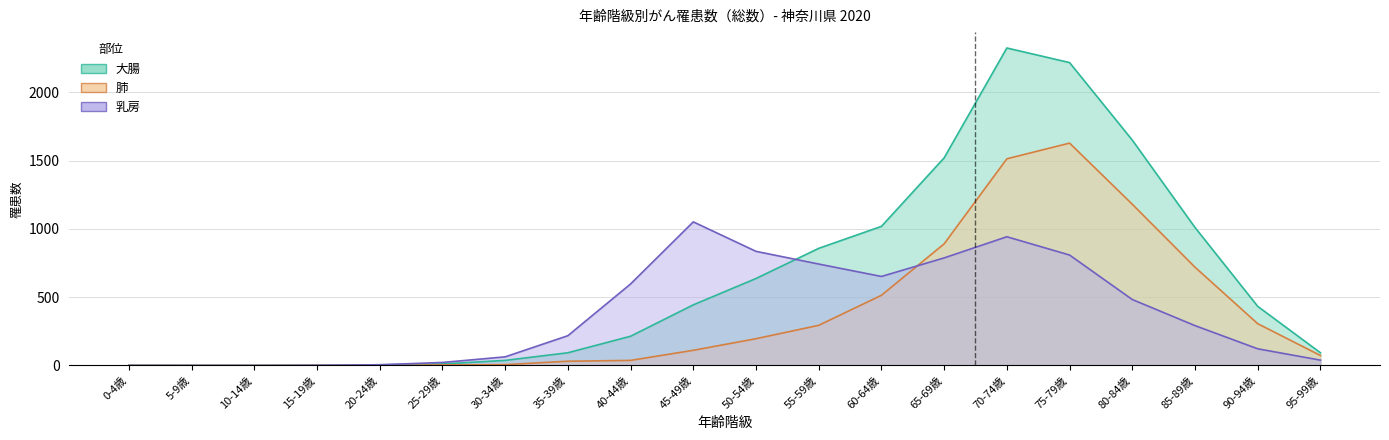

At how many categories does at least one series exceed 954?

7